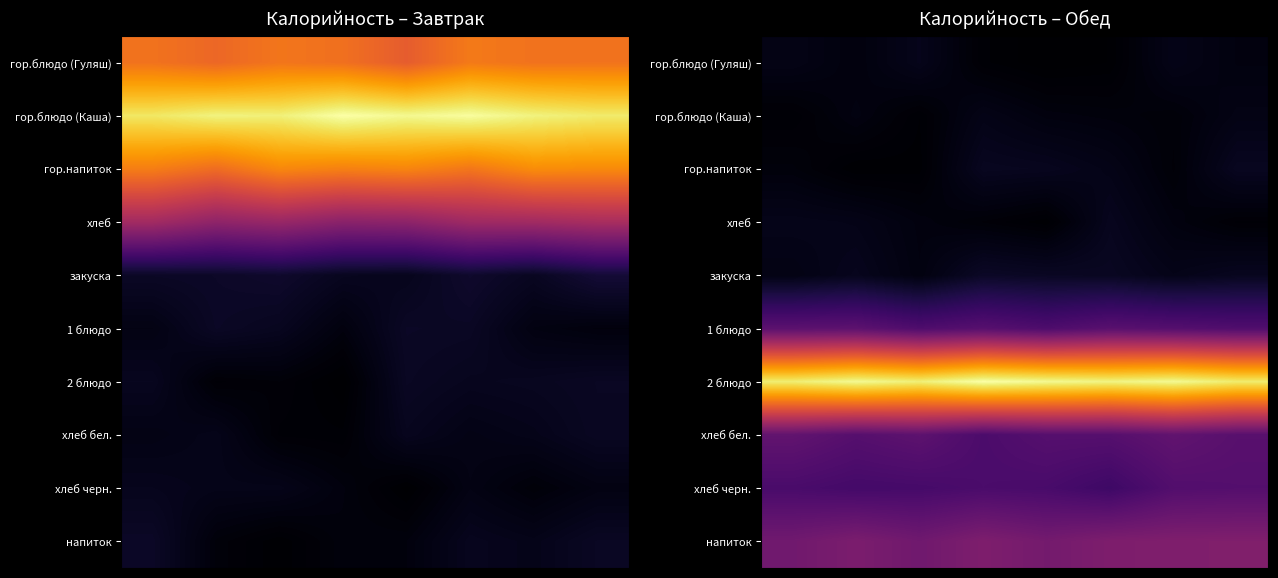

How many series are shown in this chart?

10